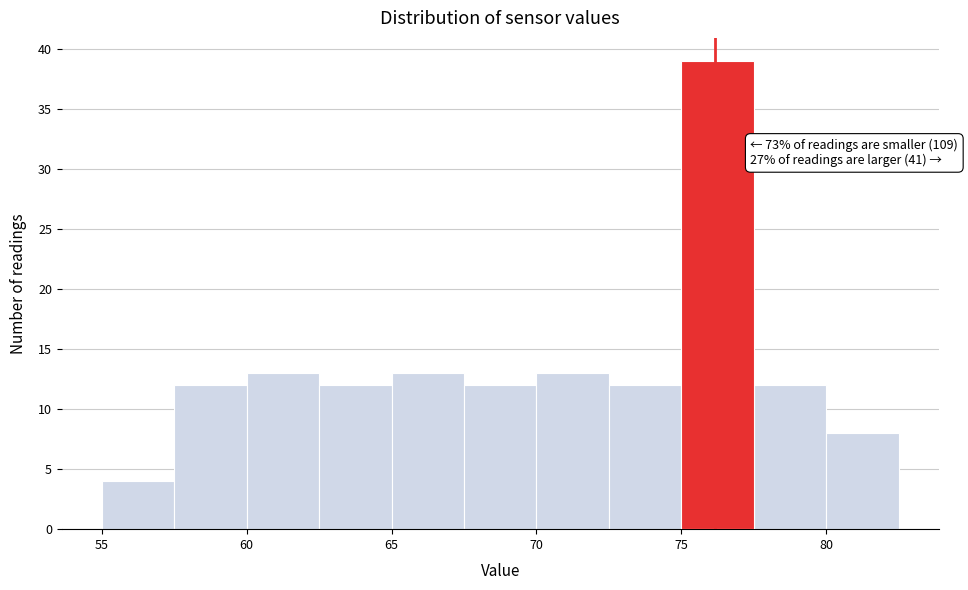

Which range on the x-axis has the tallest bar?

75.0 to 77.5